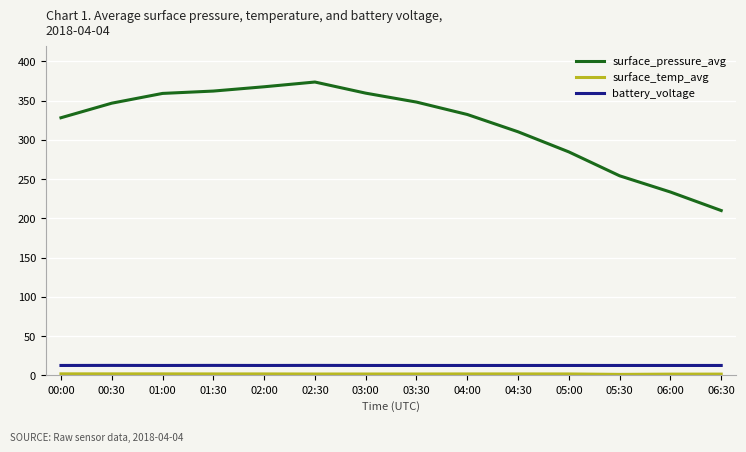

The value of battery_voltage at 05:00 is 12.5. True or false?

True